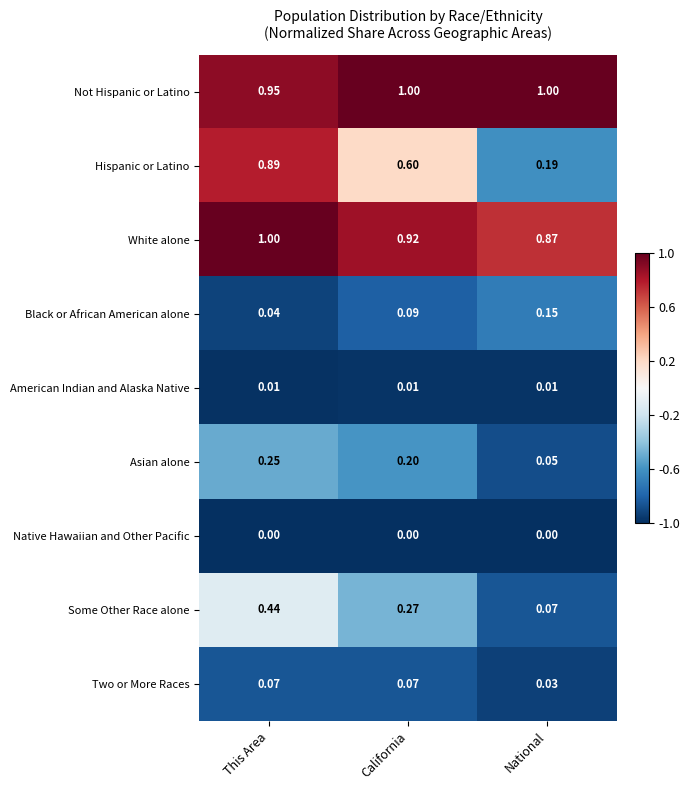

At which label does White alone reach its minimum?

National